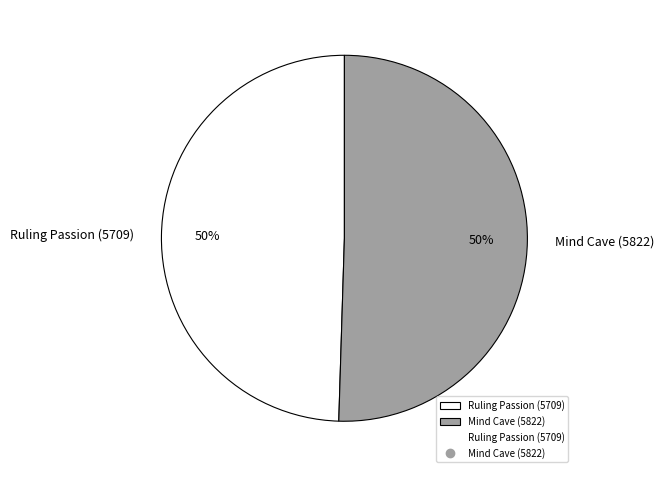

Is it true that Ruling Passion (5709) is 50% of the pie?

True